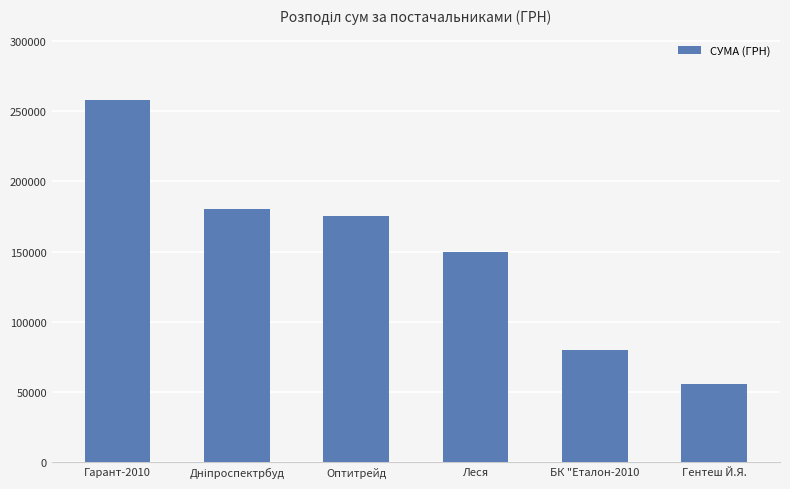

Which label corresponds to the smallest value in the chart?

Гентеш Й.Я.